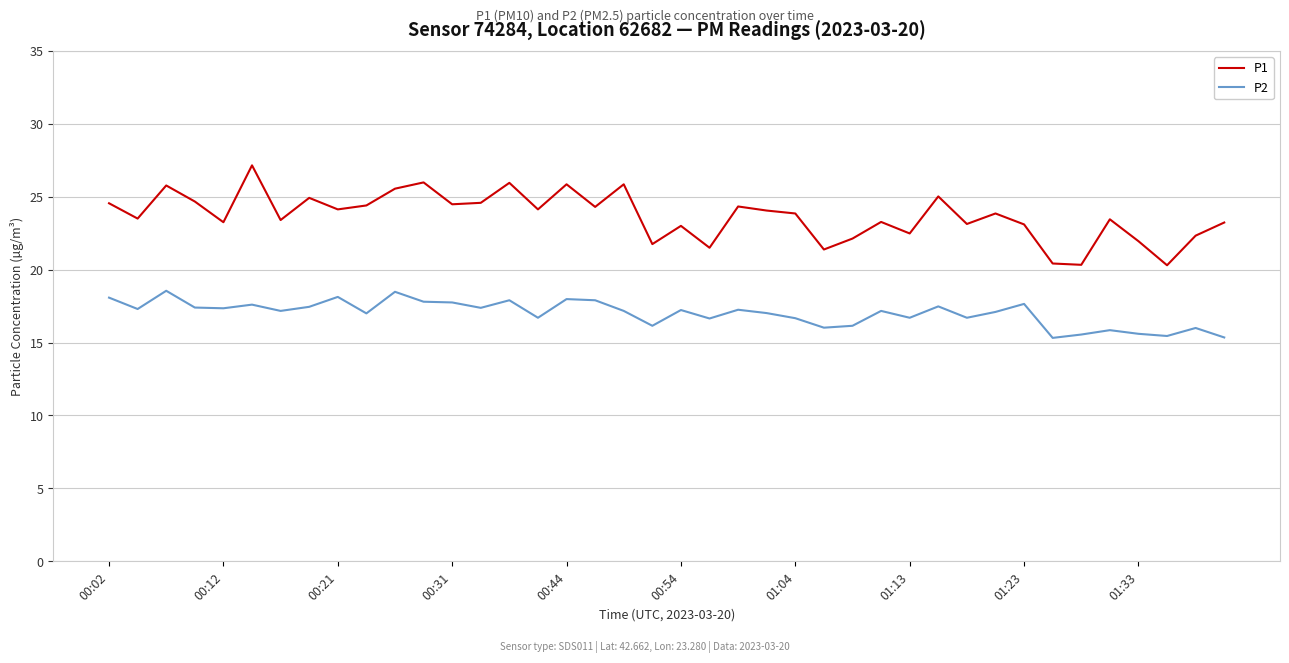

Which series has the largest total across all categories?

P1